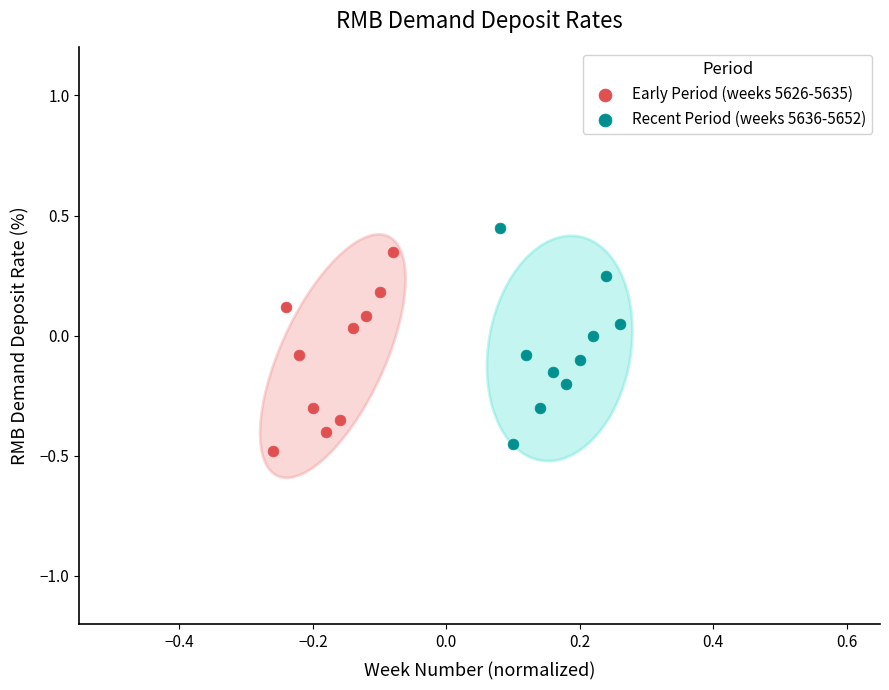

Which series reaches the maximum Y coordinate?

Recent Period (weeks 5636-5652)